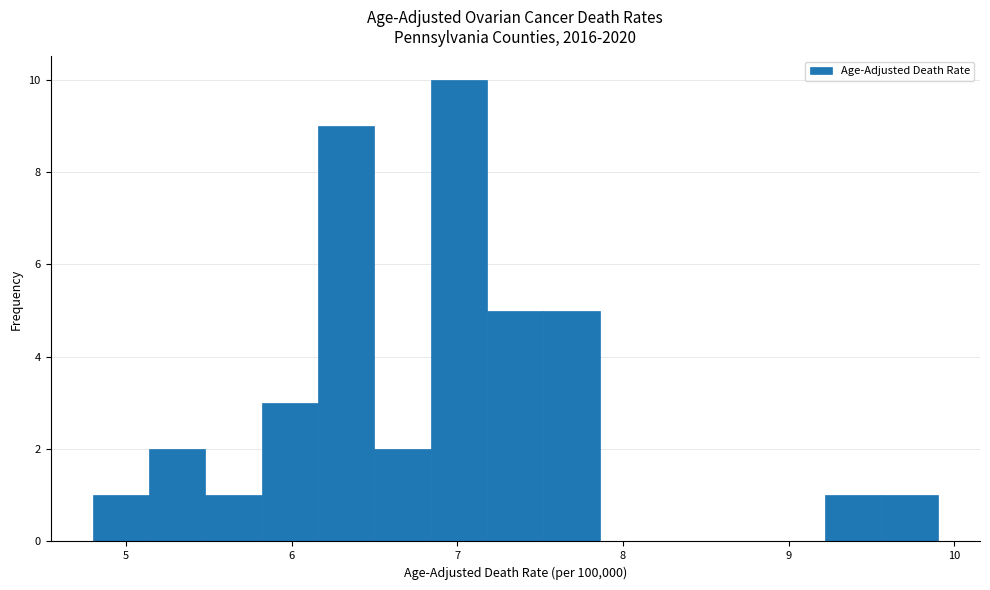

Around what value on the x-axis is the tallest bar? Give the approximate position of its centre, as read against the axis.

7.0